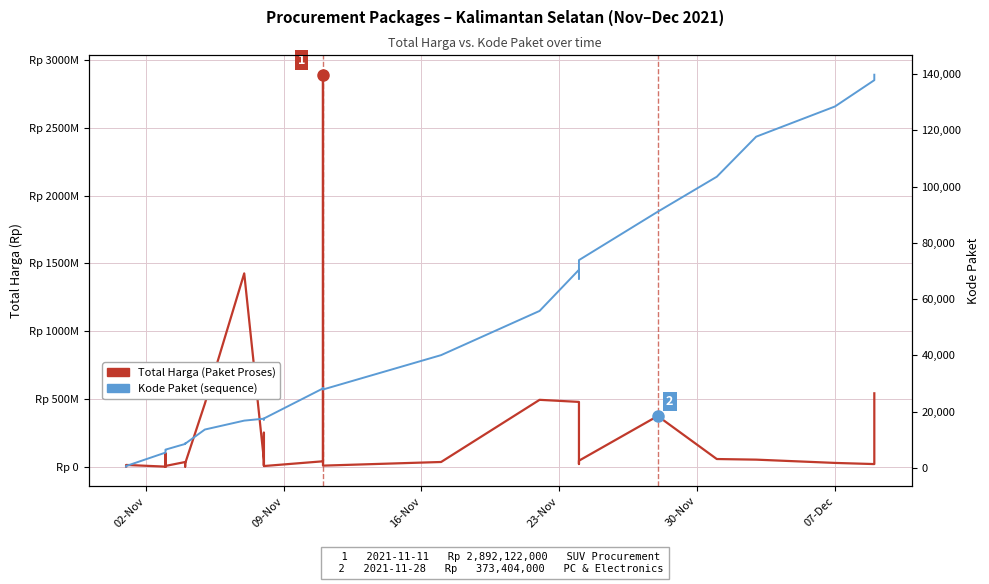

What is the average value of the Total Harga (Paket Proses) series?

214814202